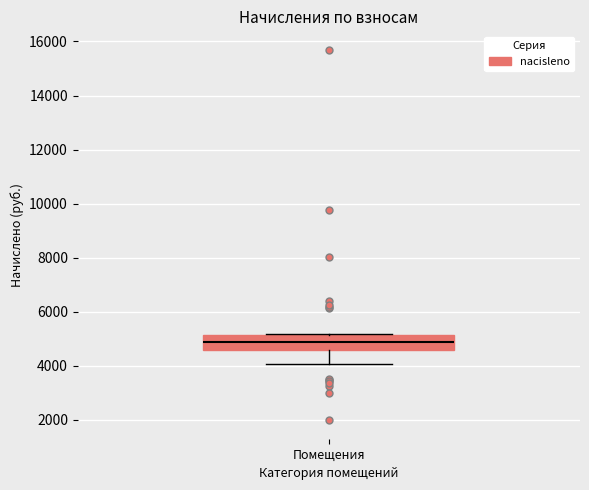

Read this box plot against the y-axis: the position of the median line, the range covered by the box, and the ends of both whiskers. The values are not printed on the chart, so give them approximately, as read against the axis.

median 4800, box 4600 to 5200, whiskers 4000 to 5200